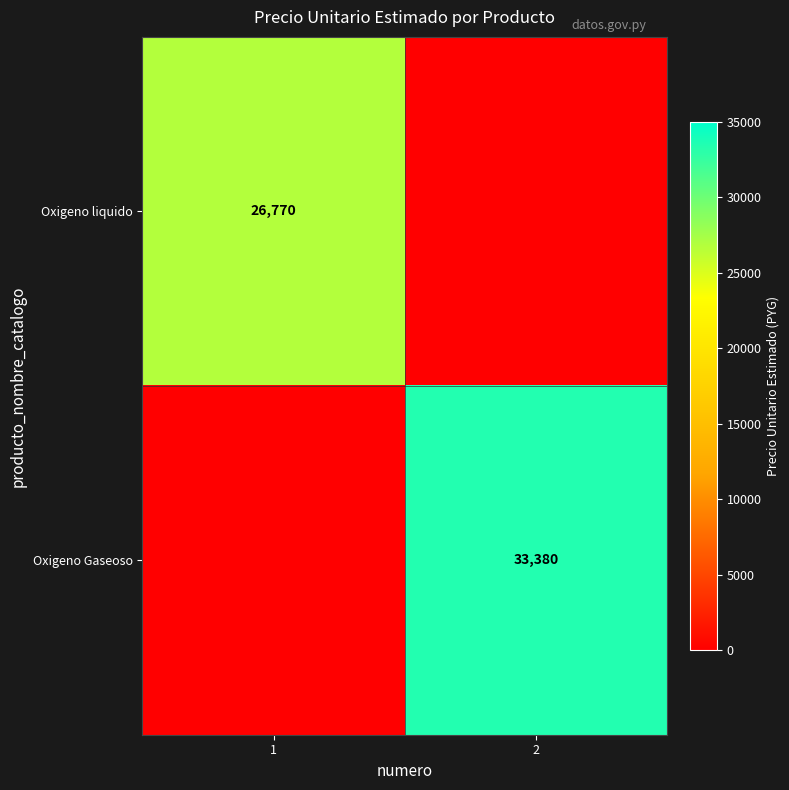

The value of Oxigeno Gaseoso at 2 is 20042. True or false?

False